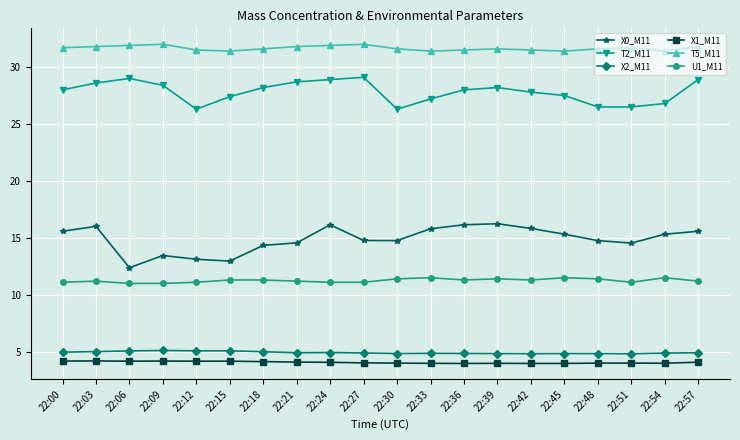

What is the maximum value for X1_M11?

4.2